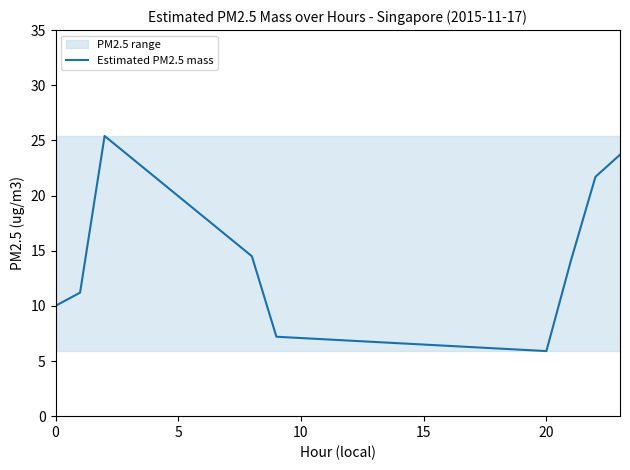

True or false: the data has more than 2 interior local peaks.

False